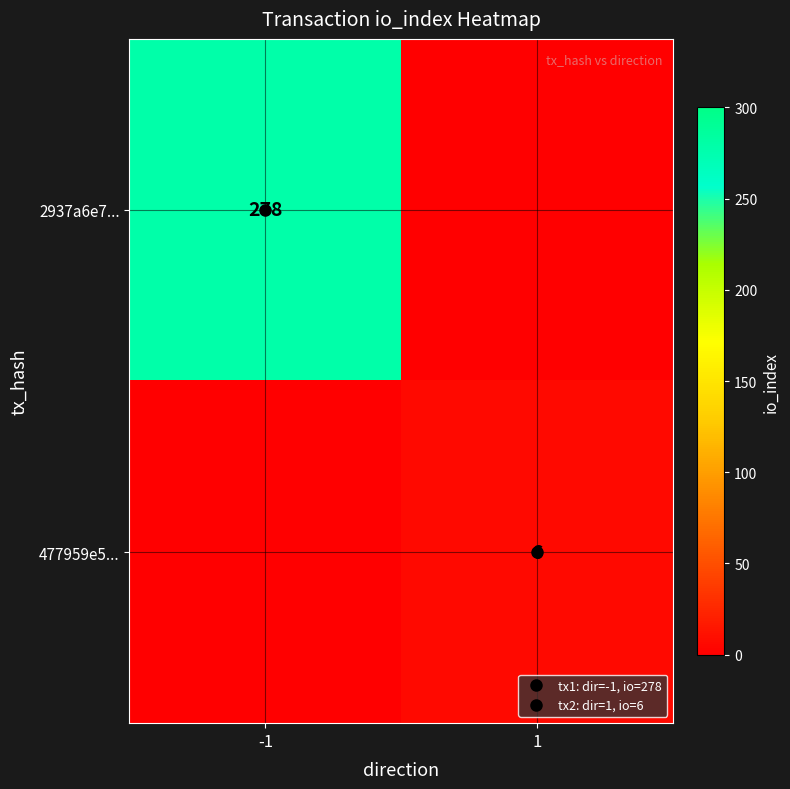

True or false: 2937a6e7... has a value of 147 at -1.

False